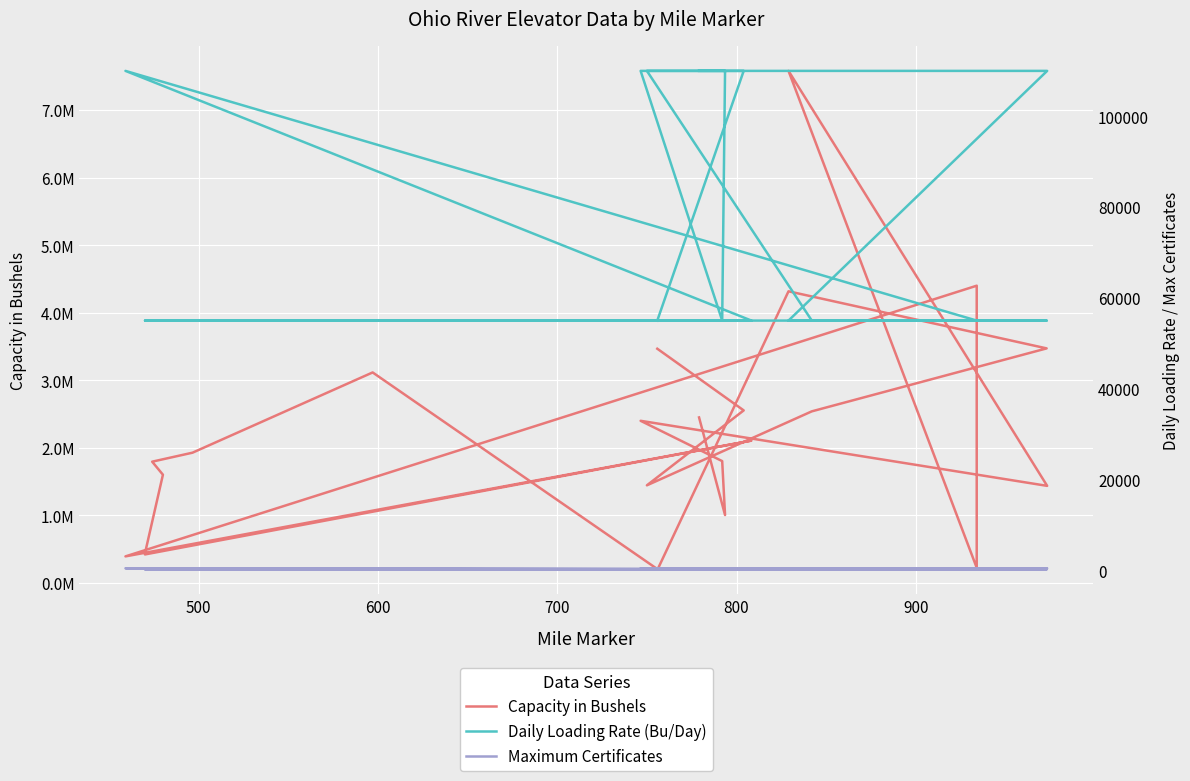

What are all the series names shown in the legend?

Capacity in Bushels, Daily Loading Rate (Bu/Day), Maximum Certificates